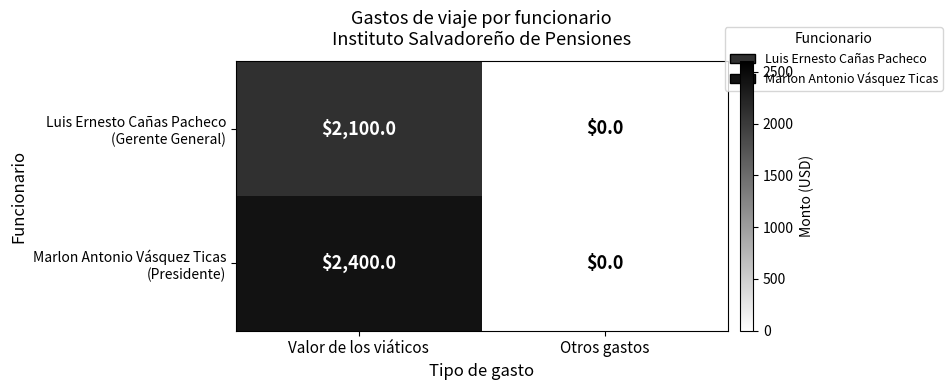

At which category is the sum across all series the highest?

Valor de los viáticos